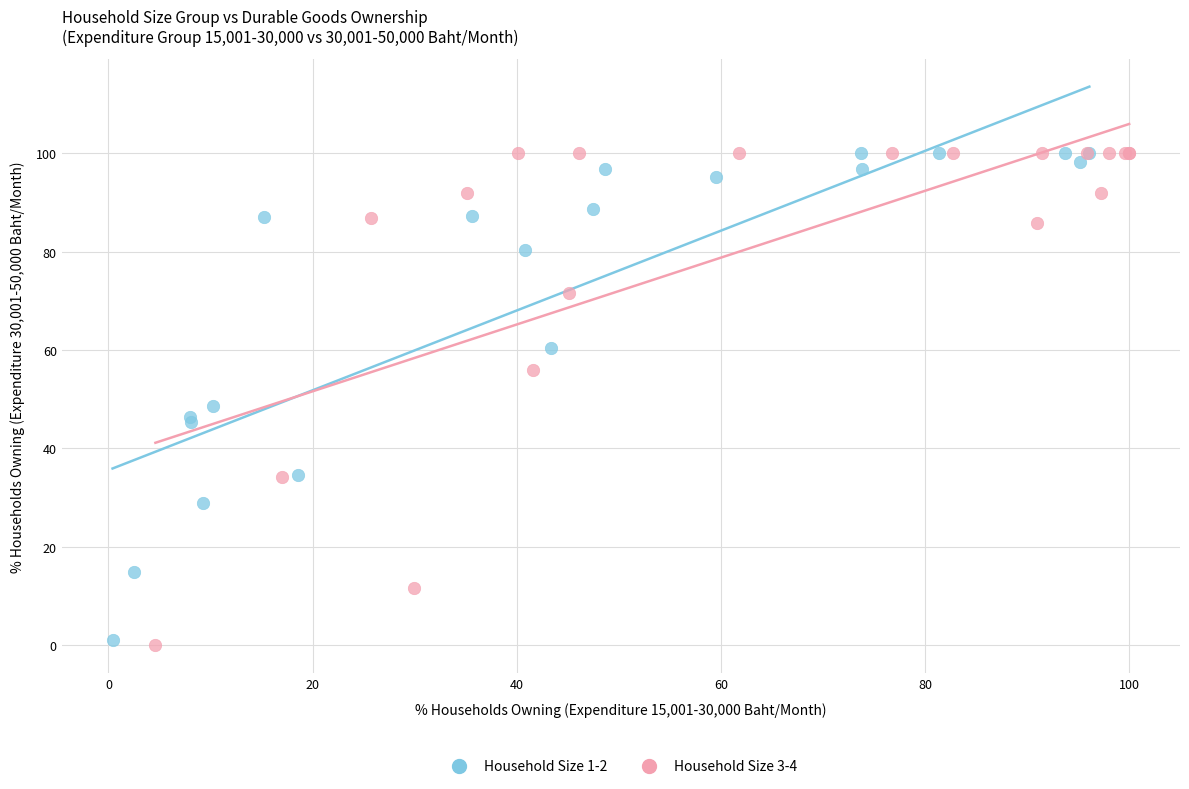

What are all the series names shown in the legend?

Household Size 1-2, Household Size 3-4